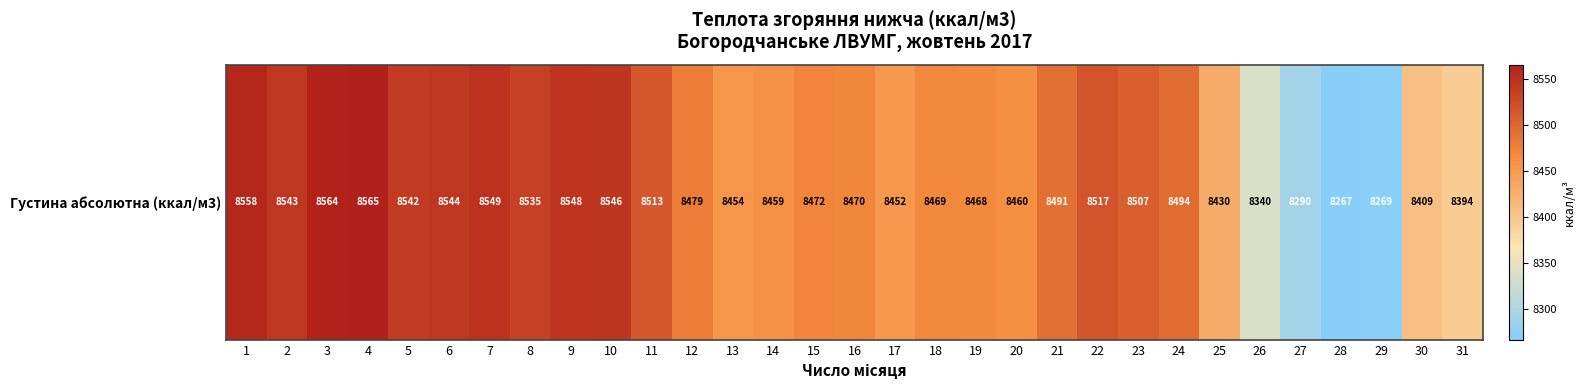

What is the smallest value displayed?

8266.5